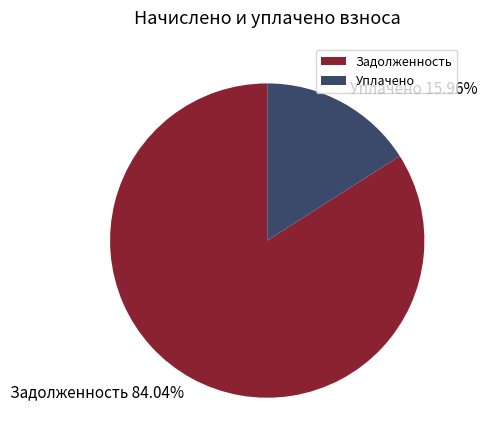

How many segments does this pie chart have?

2